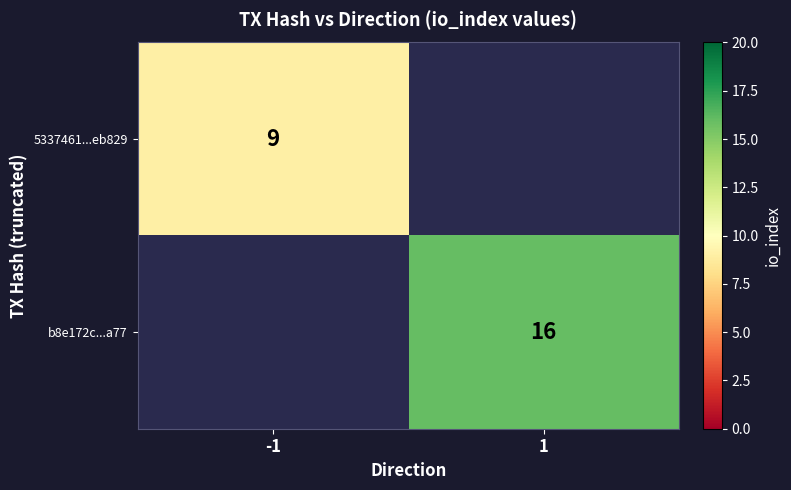

Is it true that b8e172c...a77 equals 4.7 at 1?

False